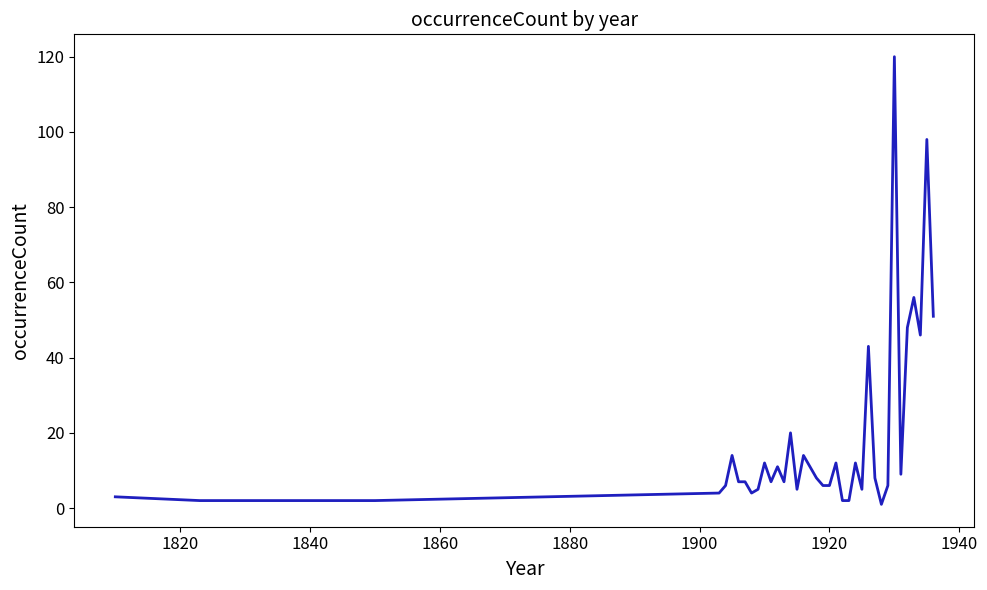

What is the difference between the maximum and minimum values?

119